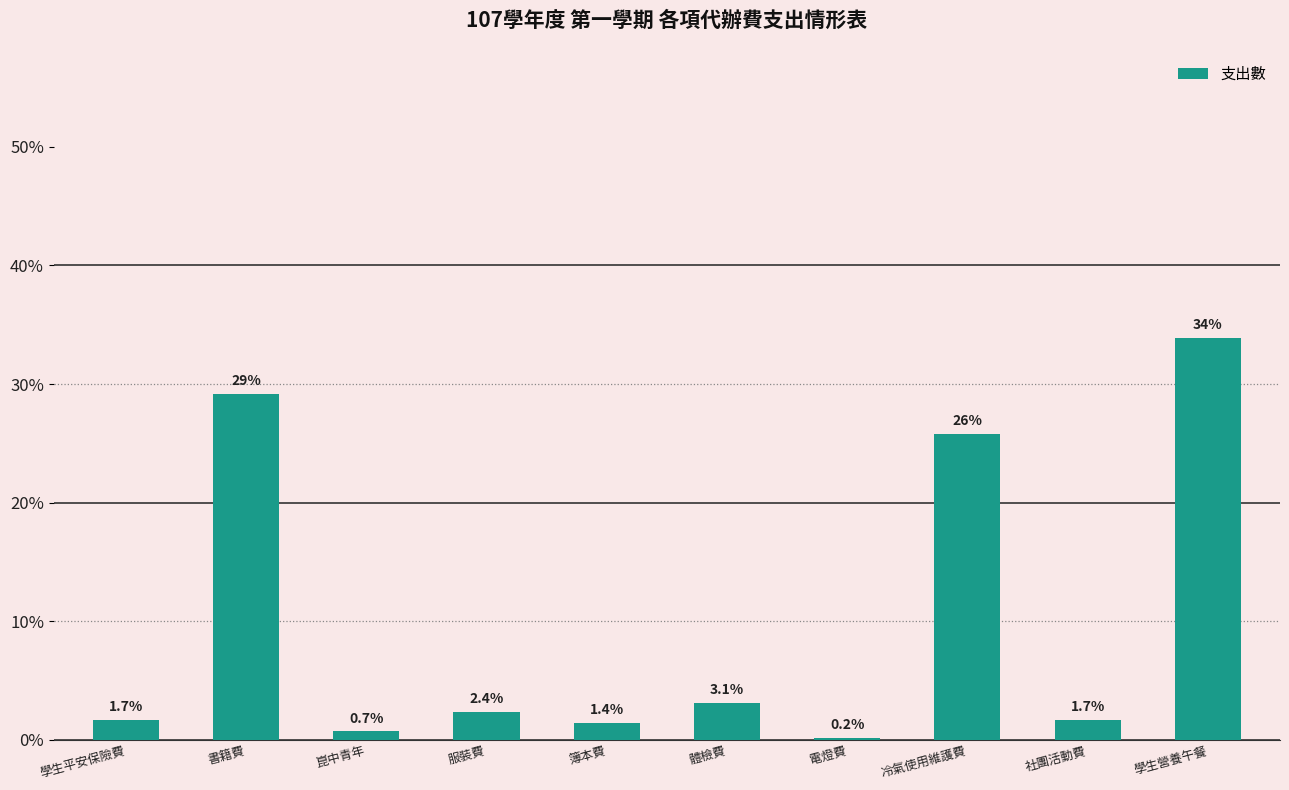

At which category does the chart reach its peak across all series?

學生營養午餐